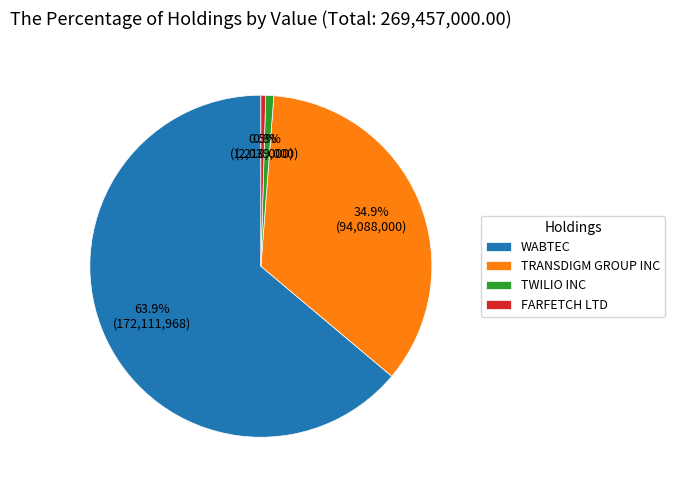

Is there a majority slice in this chart?

Yes